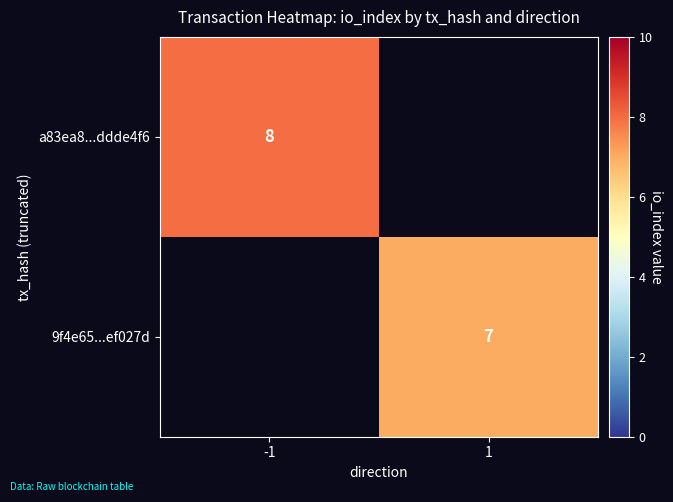

The a83ea8...ddde4f6 series shows 11 at -1. True or false?

False